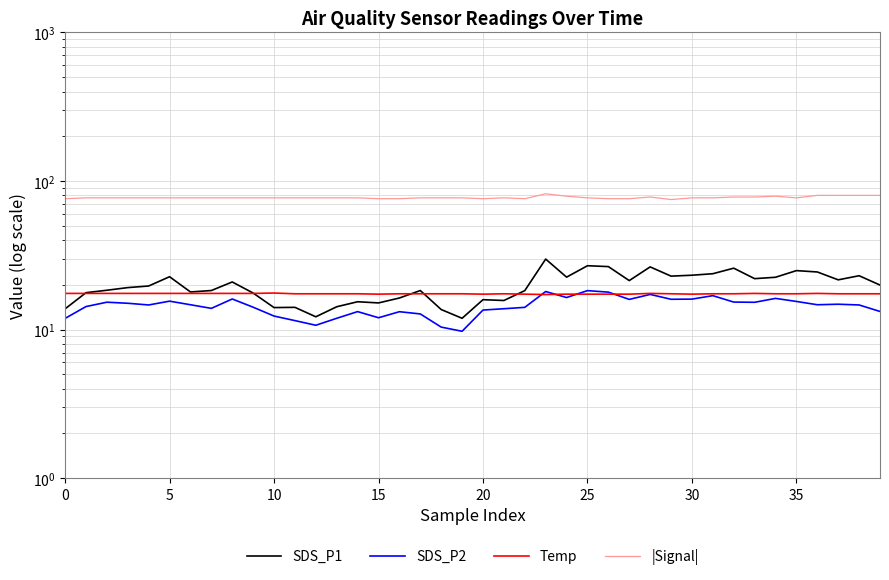

Where is SDS_P1 nearest to the value 20?

39